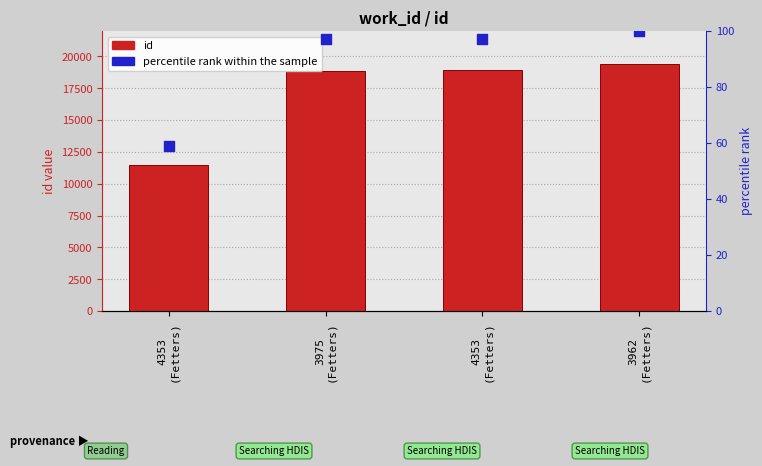

Is the value of id at 4353
(Fetters) greater than the value of percentile rank within the sample at 4353
(Fetters)?

Yes